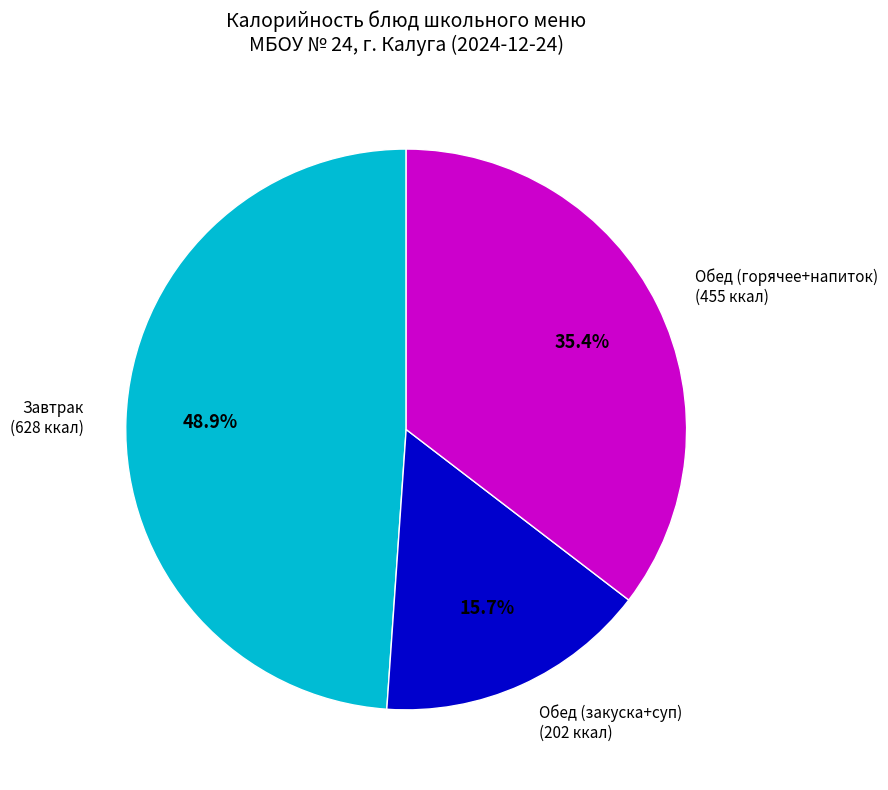

How many segments does this pie chart have?

3